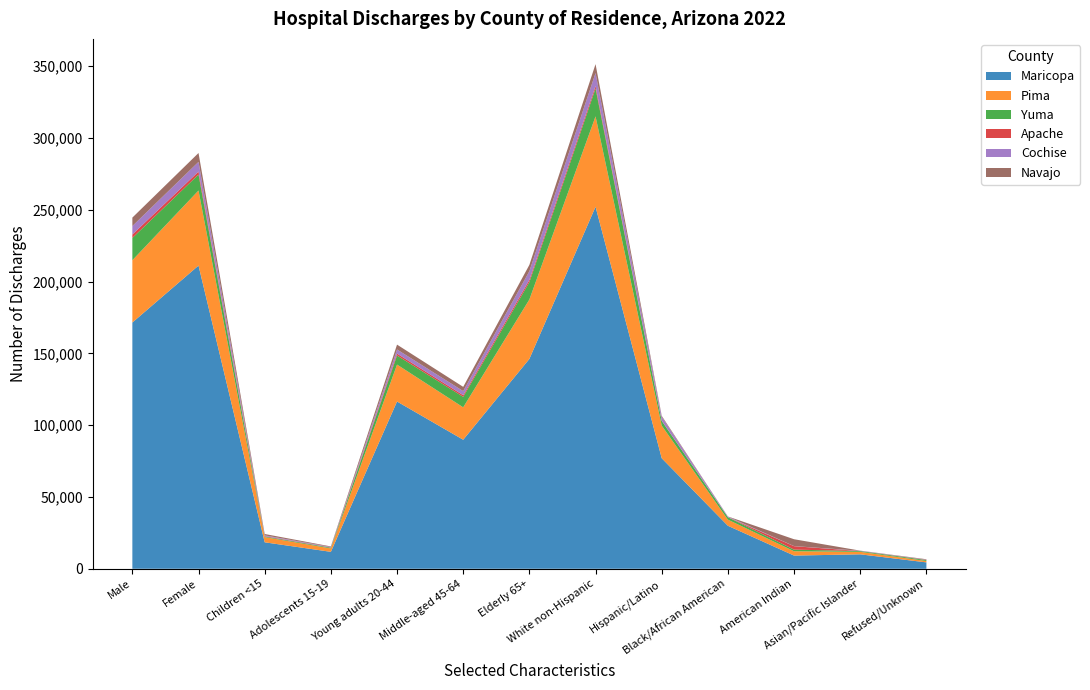

Reading left to right, transcribe all the data shown in this chart.

Maricopa: Male=171513	Female=211185	Children <15=18431	Adolescents 15-19=11794	Young adults 20-44=116496	Middle-aged 45-64=89865	Elderly 65+=146163	White non-Hispanic=252151	Hispanic/Latino=76993	Black/African American=29943	American Indian=9182	Asian/Pacific Islander=10056	Refused/Unknown=4444
Pima: Male=43384	Female=52275	Children <15=3608	Adolescents 15-19=2370	Young adults 20-44=25722	Middle-aged 45-64=22578	Elderly 65+=41391	White non-Hispanic=62960	Hispanic/Latino=22736	Black/African American=4272	American Indian=3014	Asian/Pacific Islander=1728	Refused/Unknown=961
Yuma: Male=15503	Female=11135	Children <15=430	Adolescents 15-19=508	Young adults 20-44=6328	Middle-aged 45-64=7296	Elderly 65+=12075	White non-Hispanic=19436	Hispanic/Latino=3244	Black/African American=1658	American Indian=1135	Asian/Pacific Islander=528	Refused/Unknown=643
Apache: Male=2413	Female=2050	Children <15=293	Adolescents 15-19=144	Young adults 20-44=1317	Middle-aged 45-64=1141	Elderly 65+=1571	White non-Hispanic=1688	Hispanic/Latino=197	Black/African American=12	American Indian=2394	Asian/Pacific Islander=22	Refused/Unknown=153
Cochise: Male=5891	Female=6755	Children <15=510	Adolescents 15-19=342	Young adults 20-44=2883	Middle-aged 45-64=2850	Elderly 65+=6062	White non-Hispanic=9069	Hispanic/Latino=2709	Black/African American=452	American Indian=66	Asian/Pacific Islander=210	Refused/Unknown=141
Navajo: Male=5885	Female=6195	Children <15=946	Adolescents 15-19=390	Young adults 20-44=3373	Middle-aged 45-64=2967	Elderly 65+=4406	White non-Hispanic=6196	Hispanic/Latino=651	Black/African American=94	American Indian=4766	Asian/Pacific Islander=82	Refused/Unknown=293